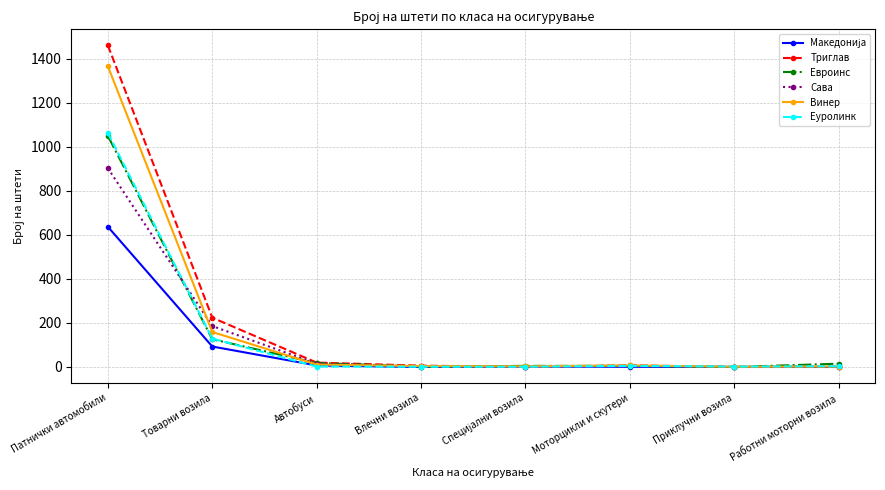

Which series has the widest spread of values?

Триглав